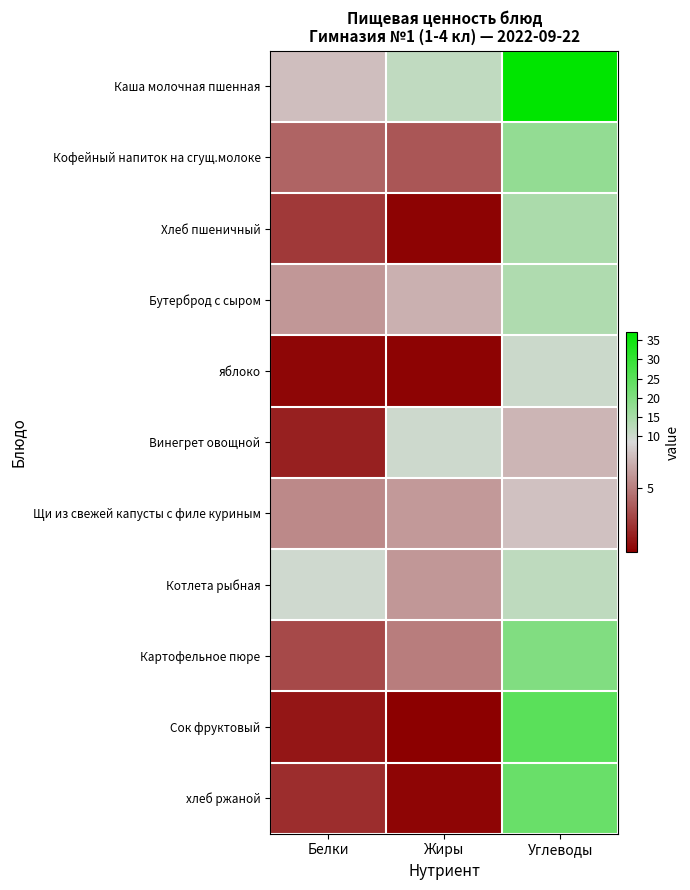

What is the sum of all Картофельное пюре values?

28.0